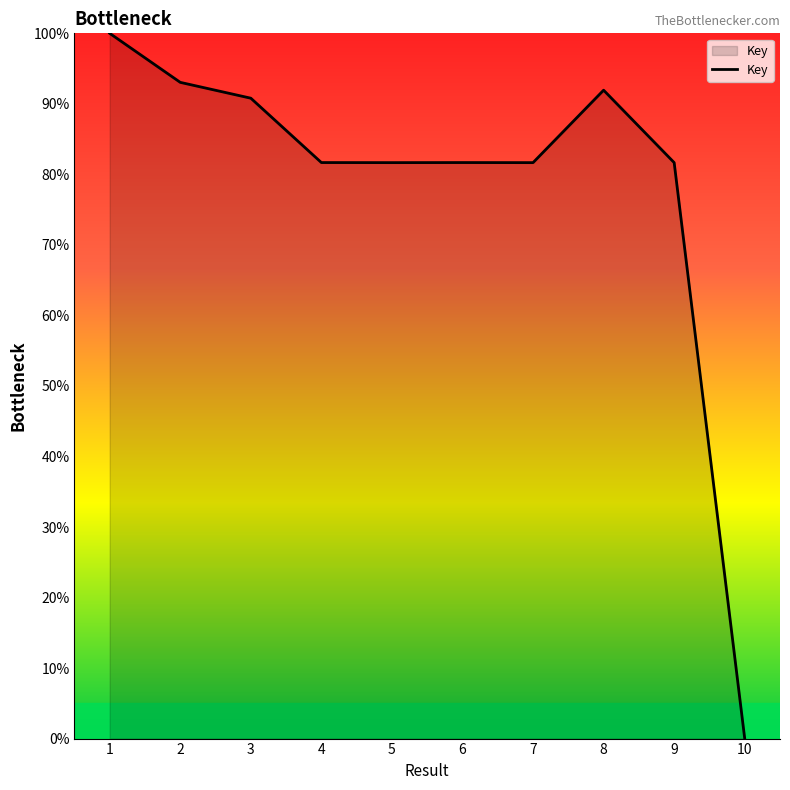

What value does the data have at 7?

81.7